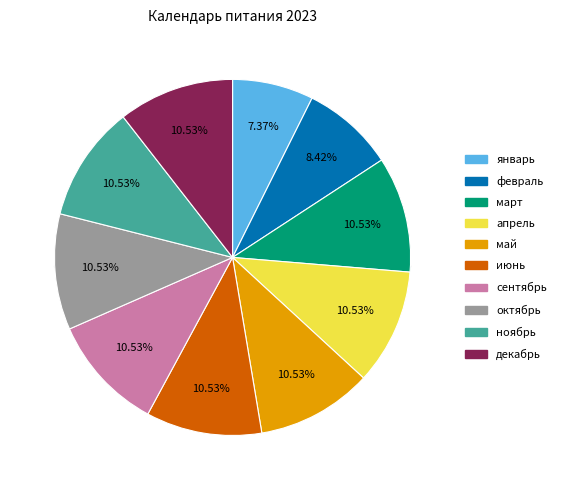

What is the largest slice in the pie chart?

март